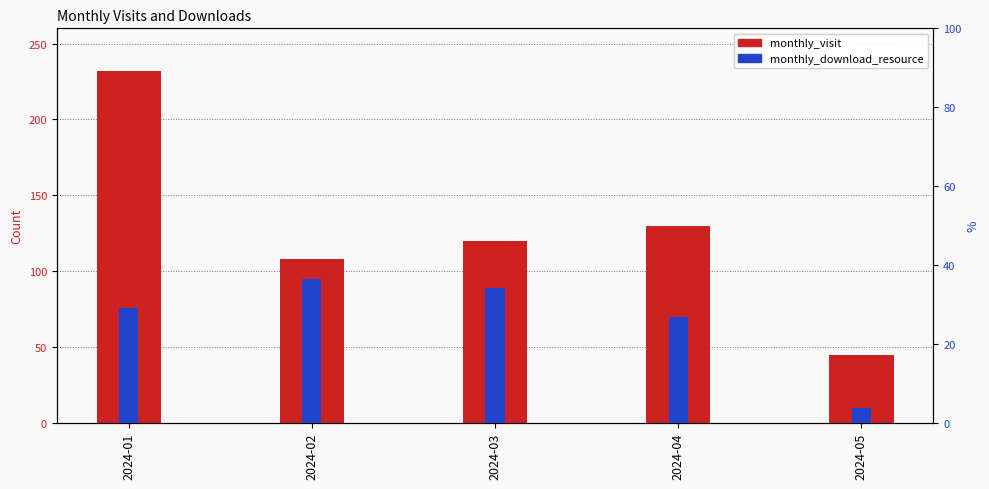

Which has a higher value, 2024-05 or 2024-04?

2024-04